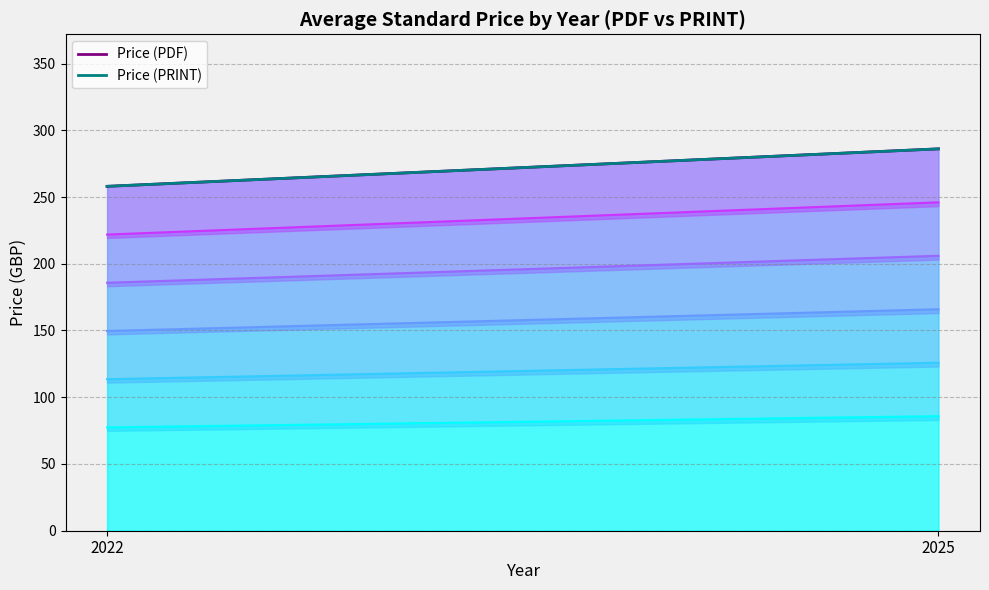

At how many categories does at least one series exceed 279?

1